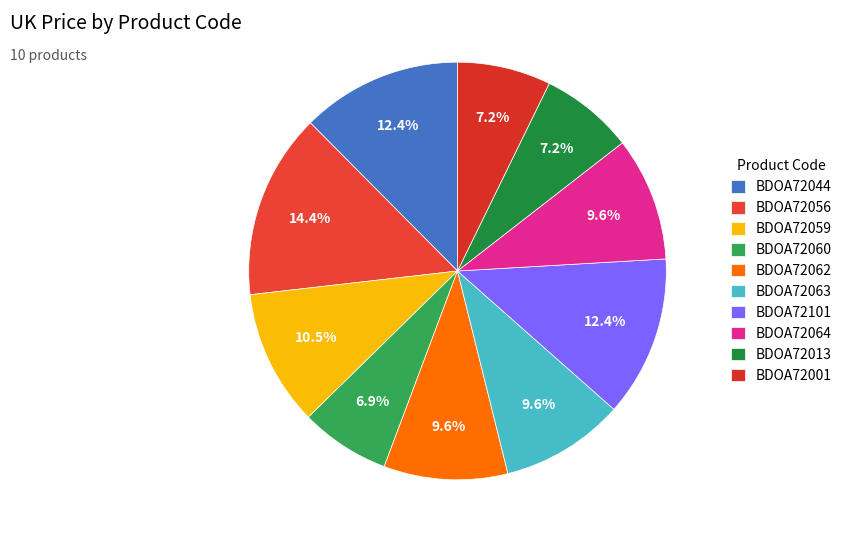

Which slice is the largest?

BDOA72056